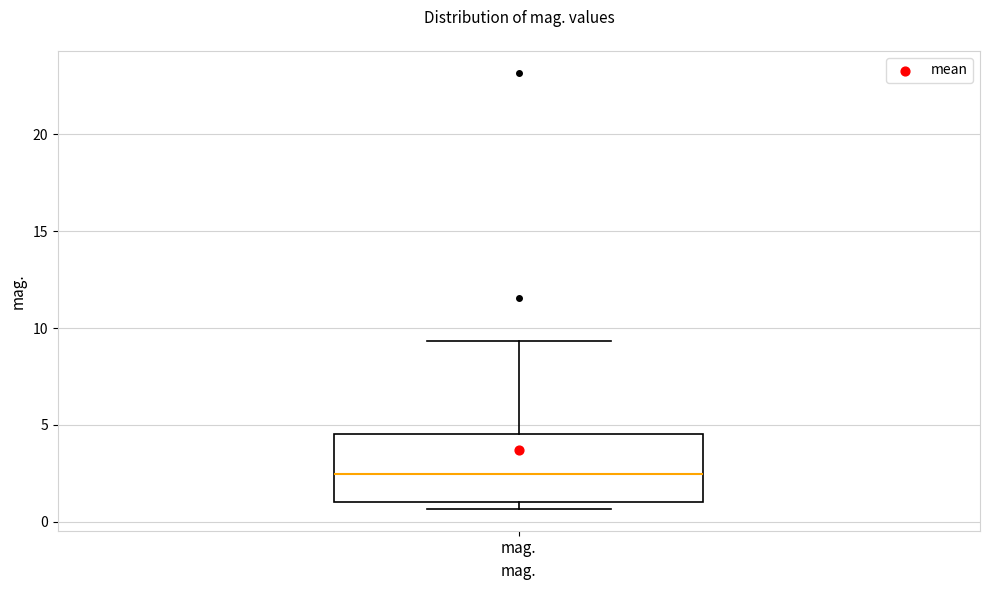

Transcribe this box plot: give where the median line is, the range the box spans, and where the two whiskers end, as read against the y-axis. The values are not printed on the chart, so give them approximately, as read against the axis.

median 2.5, box 1.0 to 4.5, whiskers 0.5 to 9.5